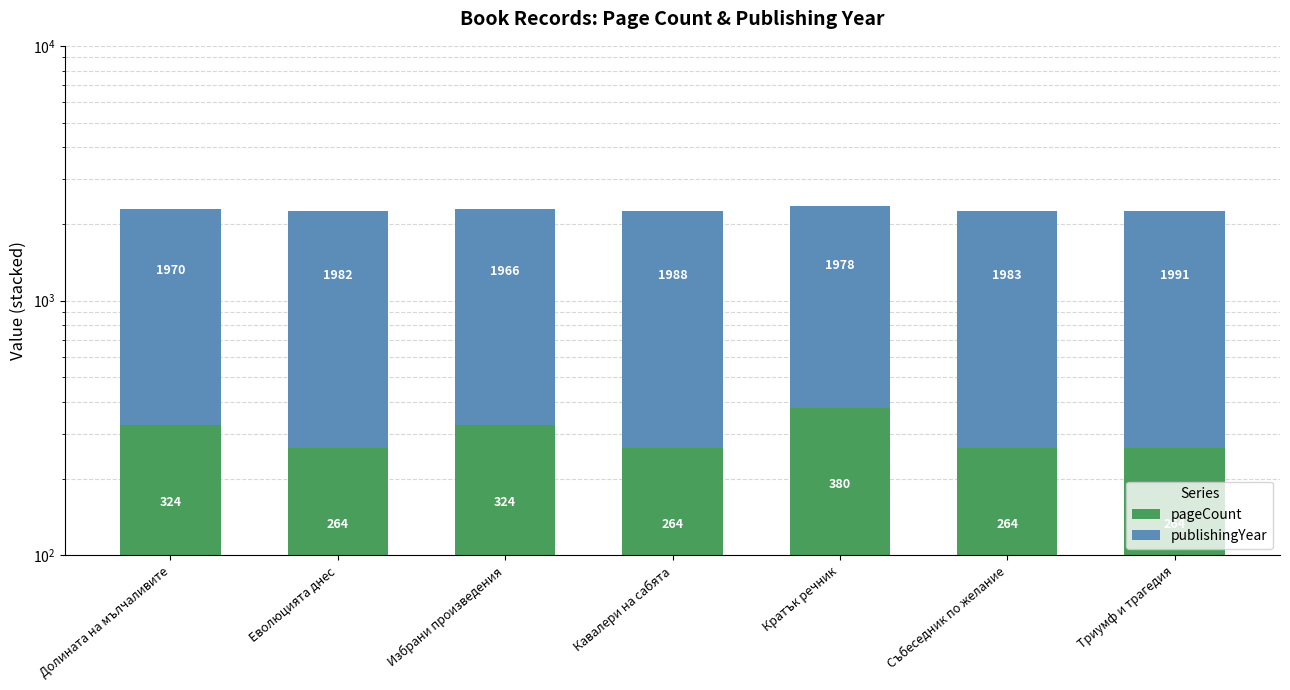

Count the number of data series in this chart.

2